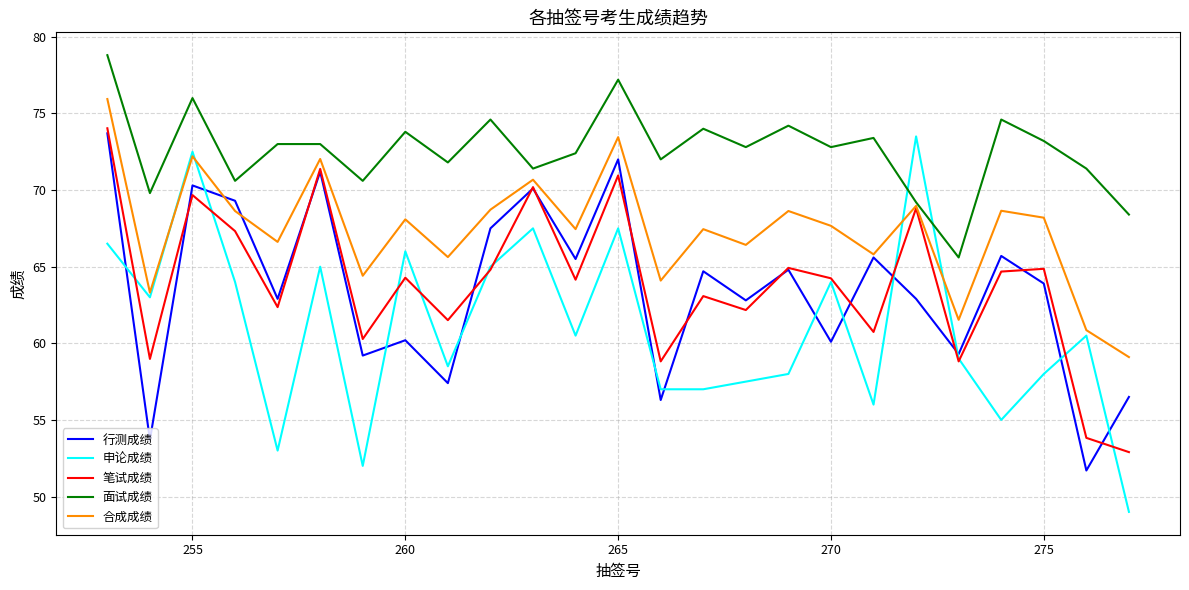

How many times do 申论成绩 and 面试成绩 cross each other?

2